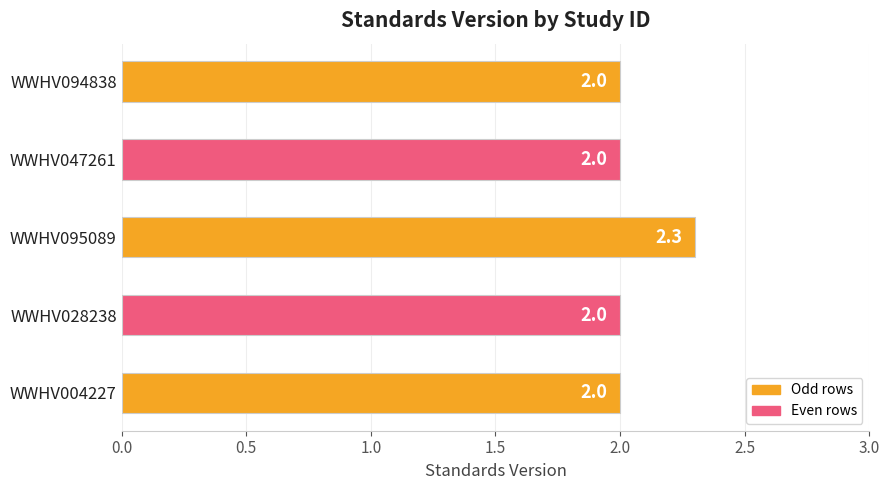

Is it true that the value at WWHV095089 is 2.3?

True